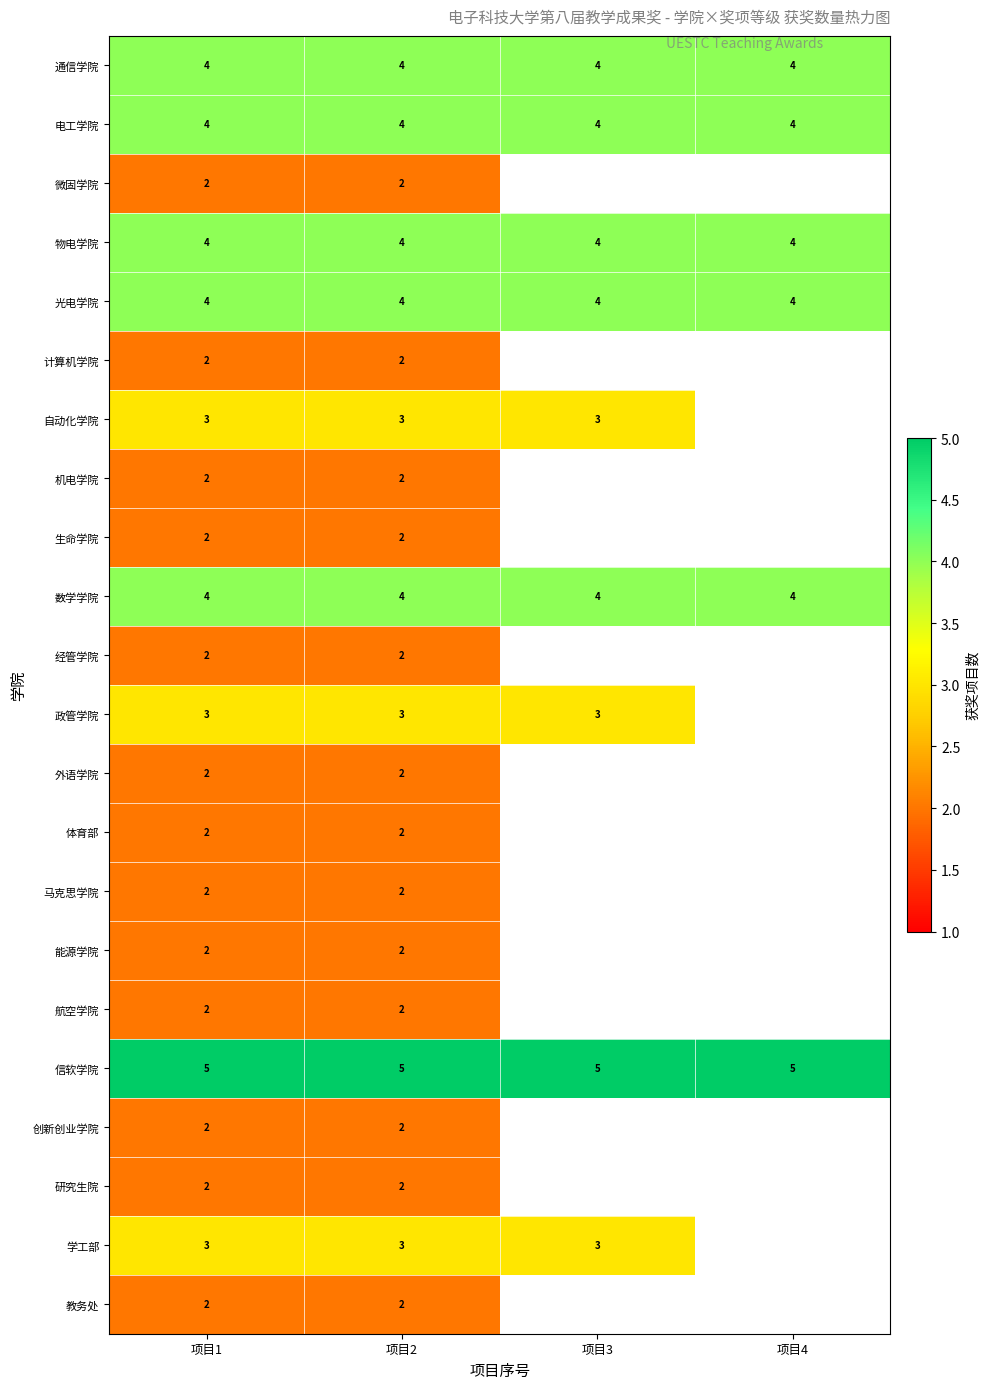

True or false: 物电学院 has a value of 4 at 项目1.

True